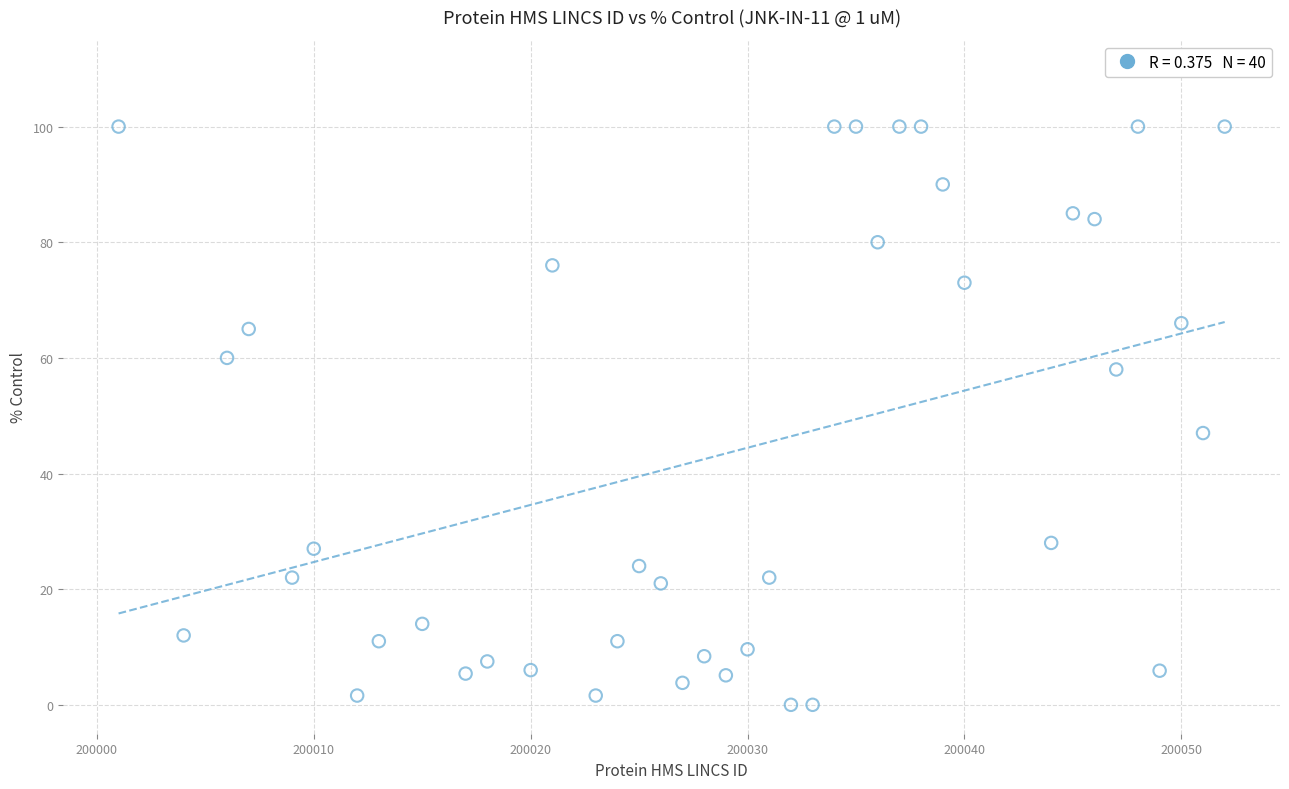

What is the range of Y values (max minus min)?

100.0